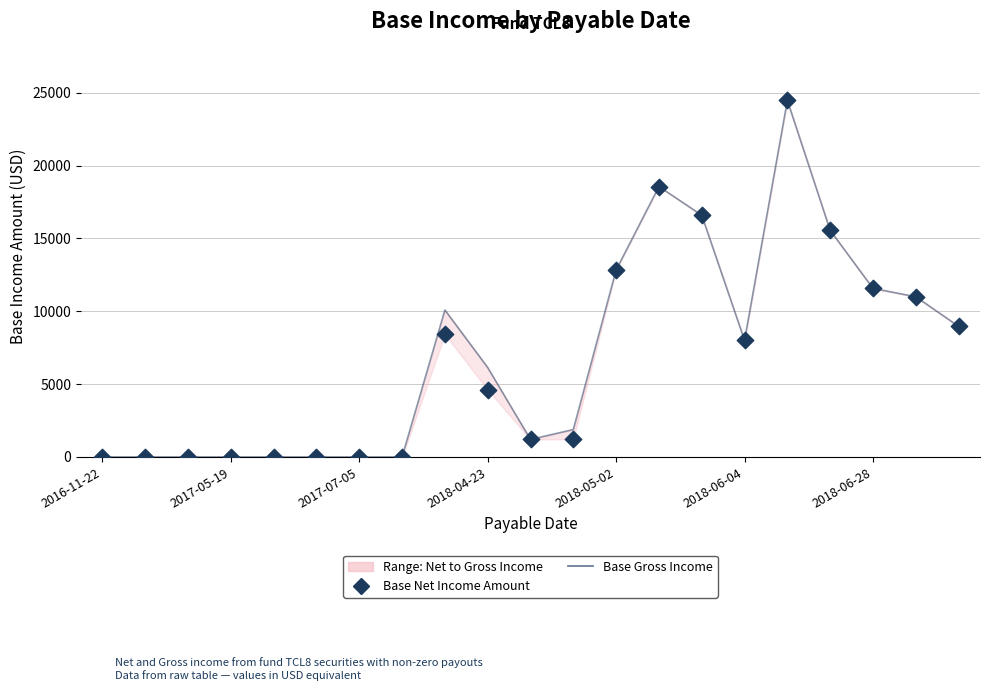

At how many categories does at least one series exceed 11686?

5